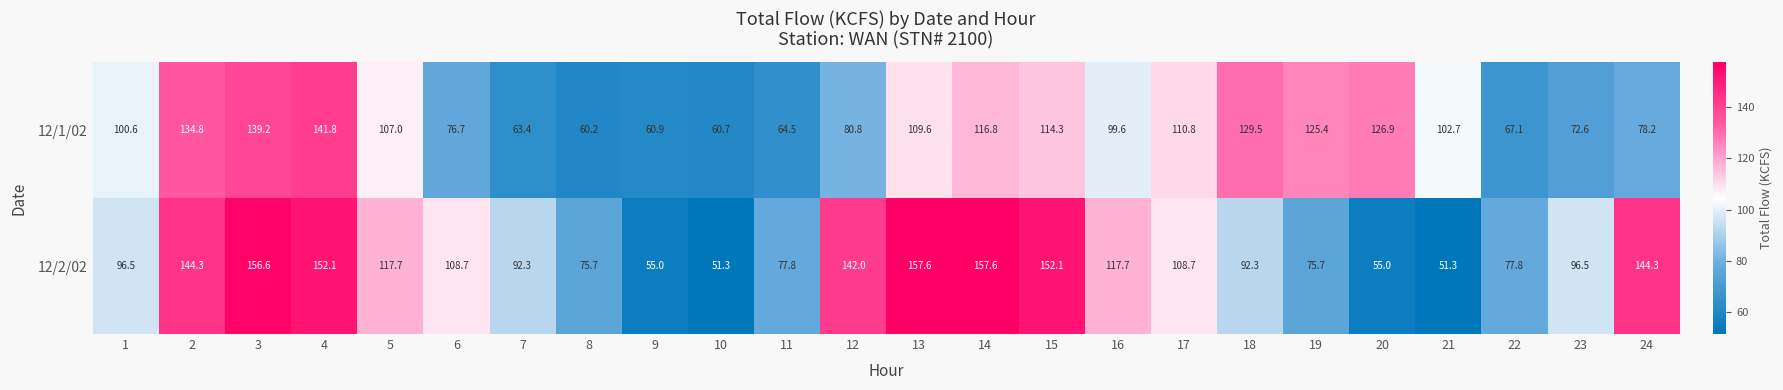

What is the difference between the second highest and minimum values in the 12/2/02 series?

106.3